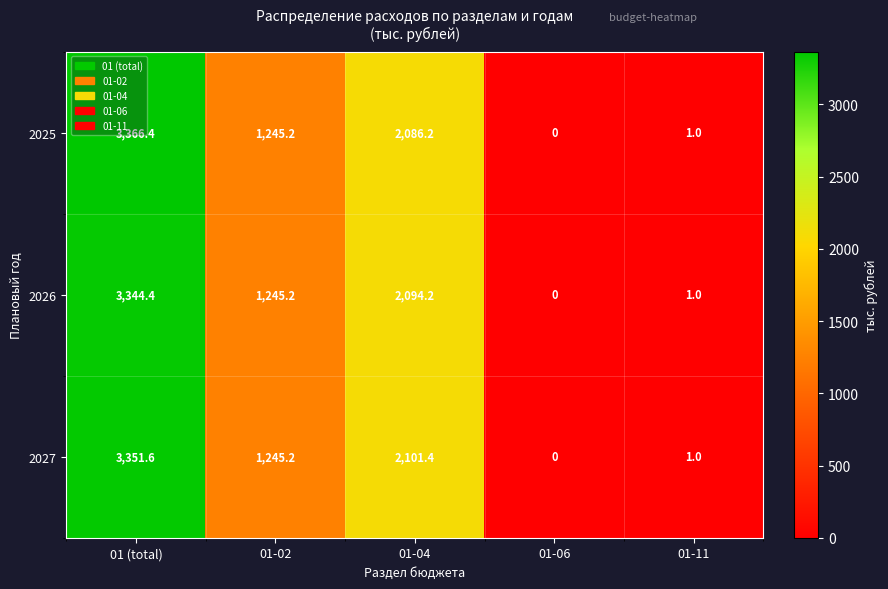

Which category has the lowest value across all series?

01-06